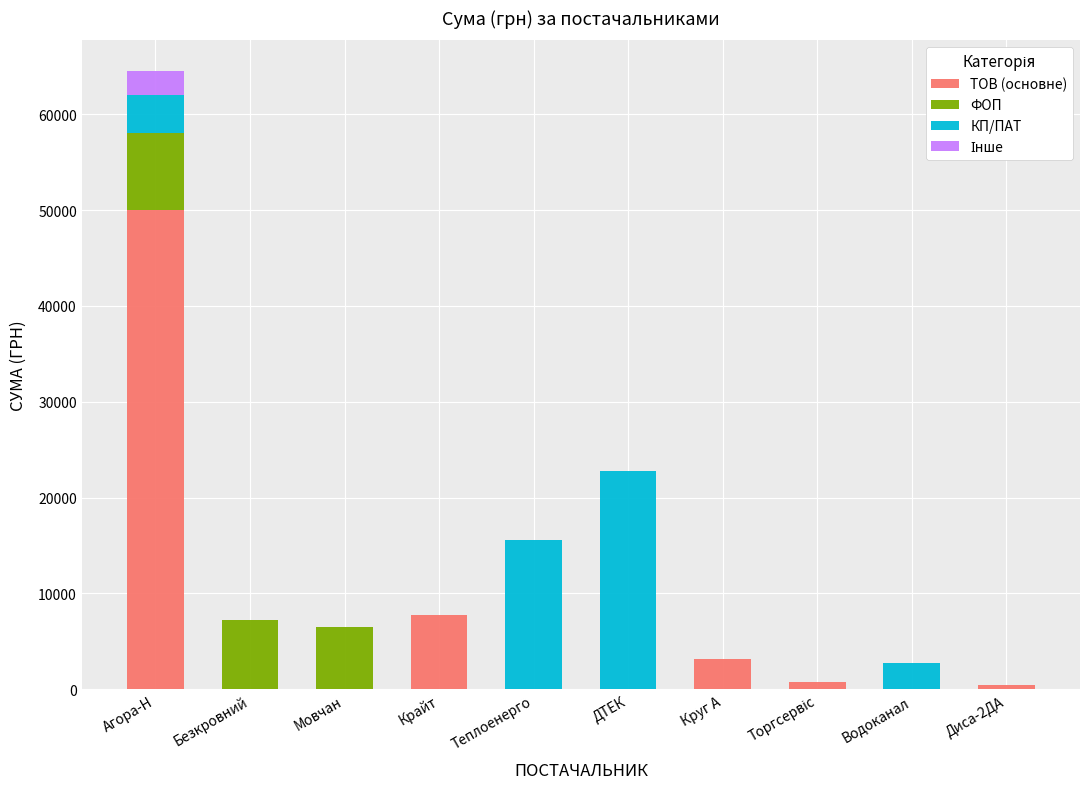

What is the highest value of the ТОВ (основне) series?

50000.0